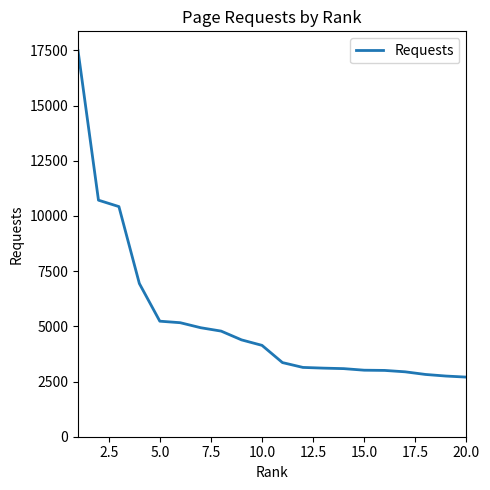

What is the greatest value displayed?

17487